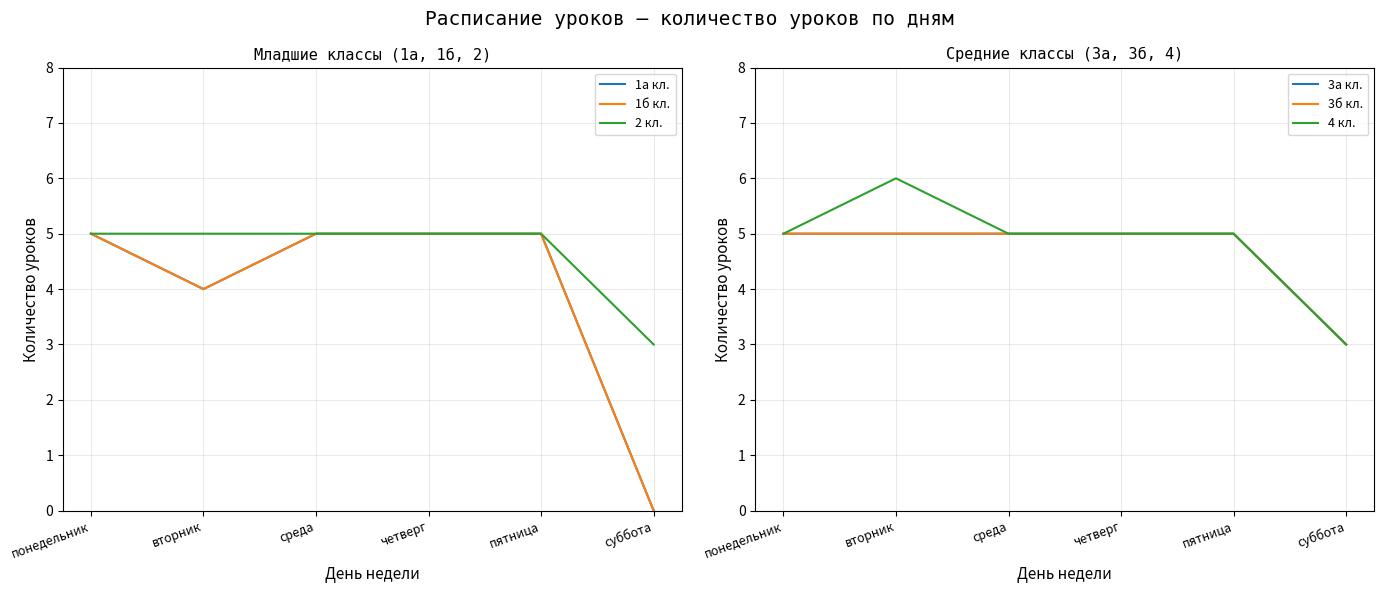

Does the chart display data point markers on the line(s)?

No